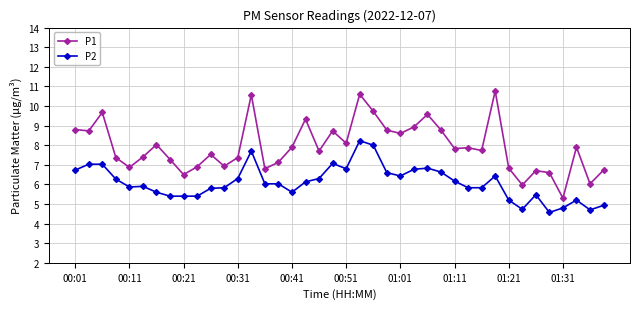

What are all the series names shown in the legend?

P1, P2